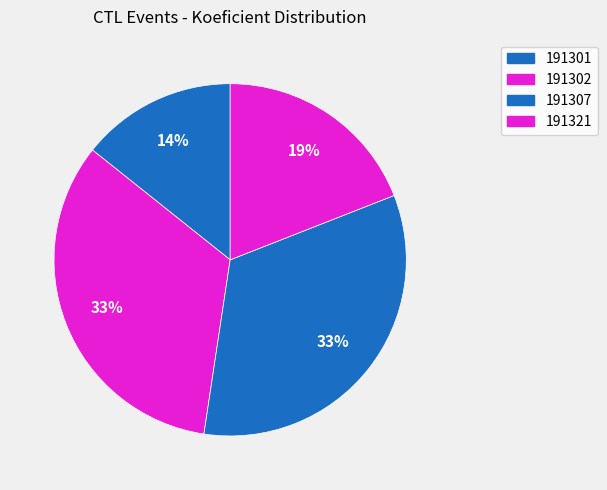

How many slices are in this pie chart?

4